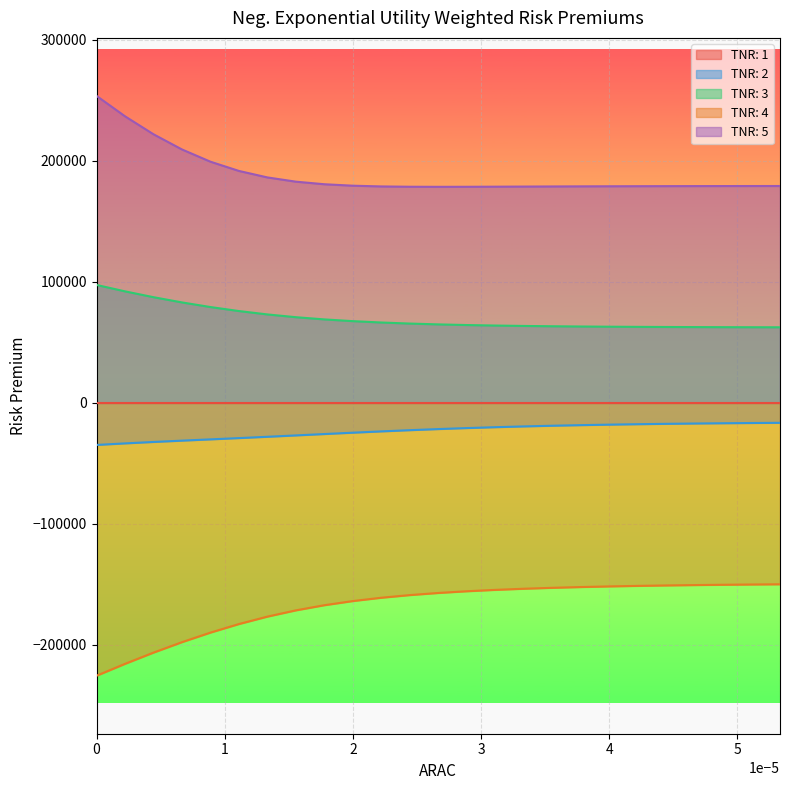

What is the minimum value for TNR: 4?

-225424.2